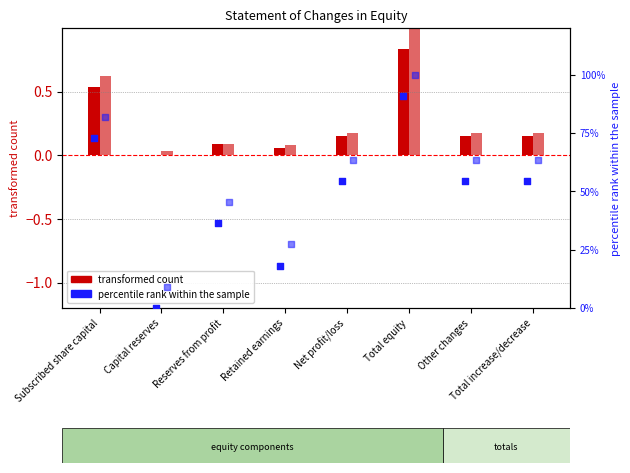

Which series has the largest total across all categories?

percentile rank (curr)